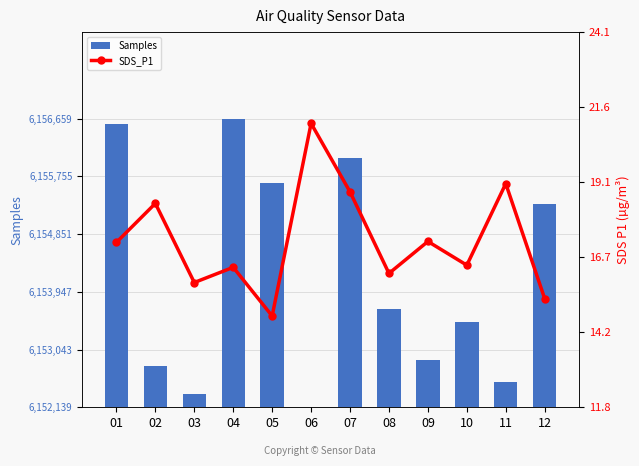

What is the total value across all series at 06?

21.1